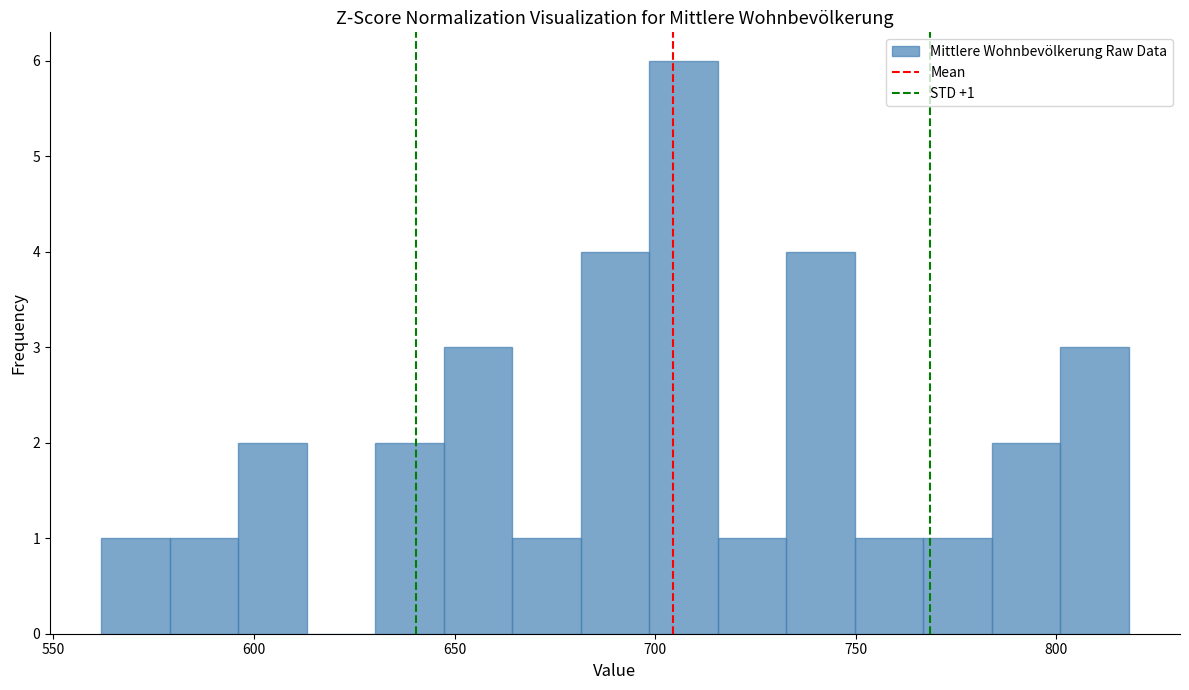

Read against the x-axis, roughly where is the centre of the tallest bar?

705